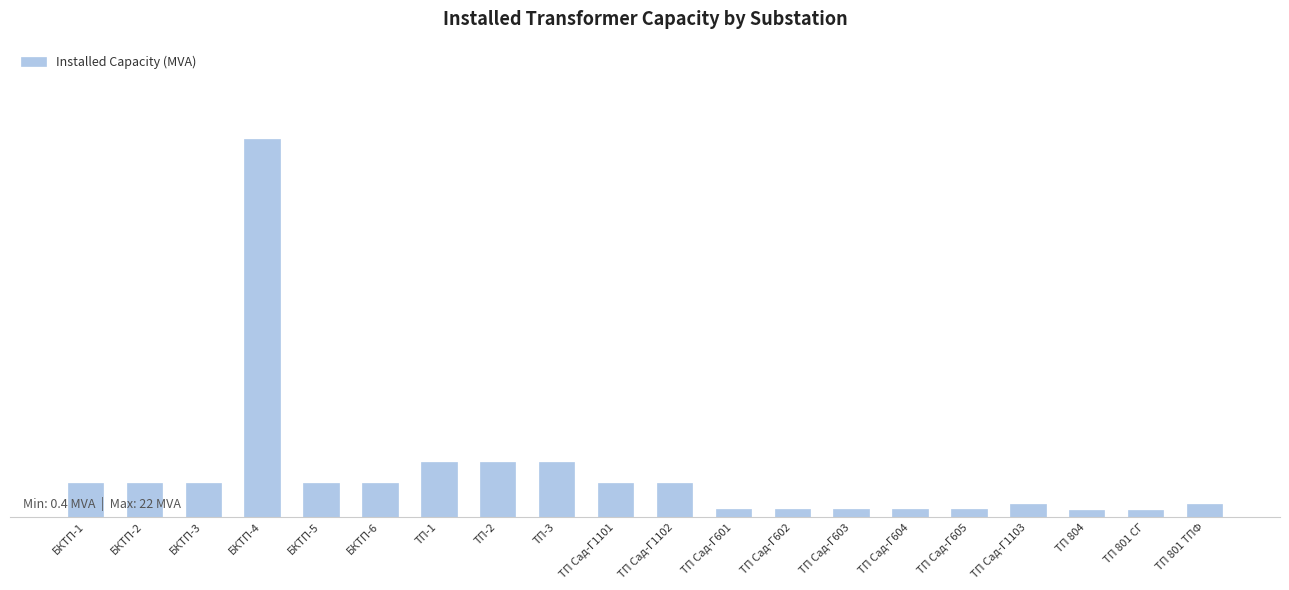

Between ТП-2 and ТП Сад-Г1103, which is larger?

ТП-2